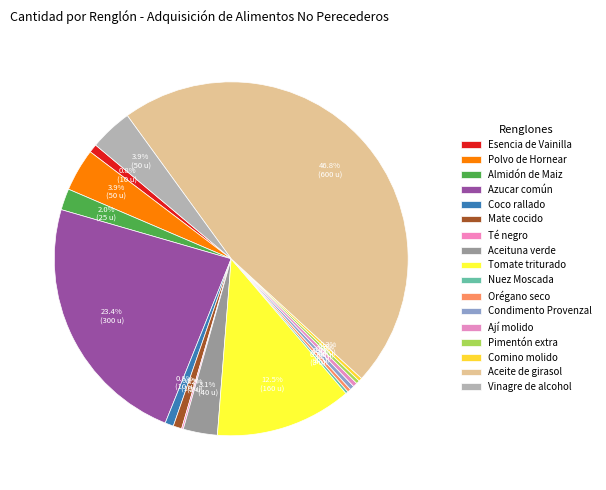

Approximately how many times larger is the value at Vinagre de alcohol compared to Orégano seco?

12.5